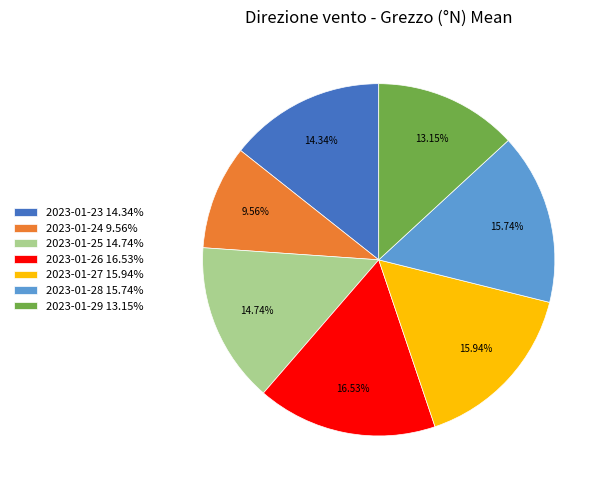

What is the smallest slice in the pie chart?

2023-01-24